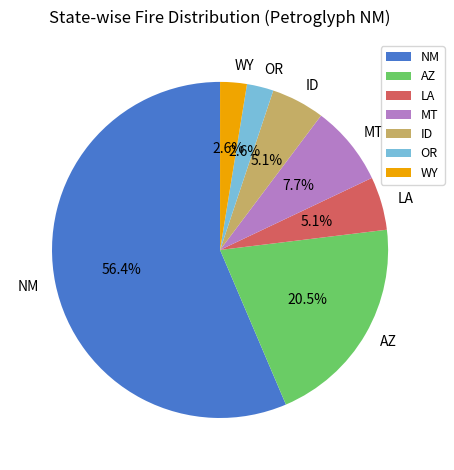

To the nearest percent, what is the difference between the largest and smallest slice percentages?

54%